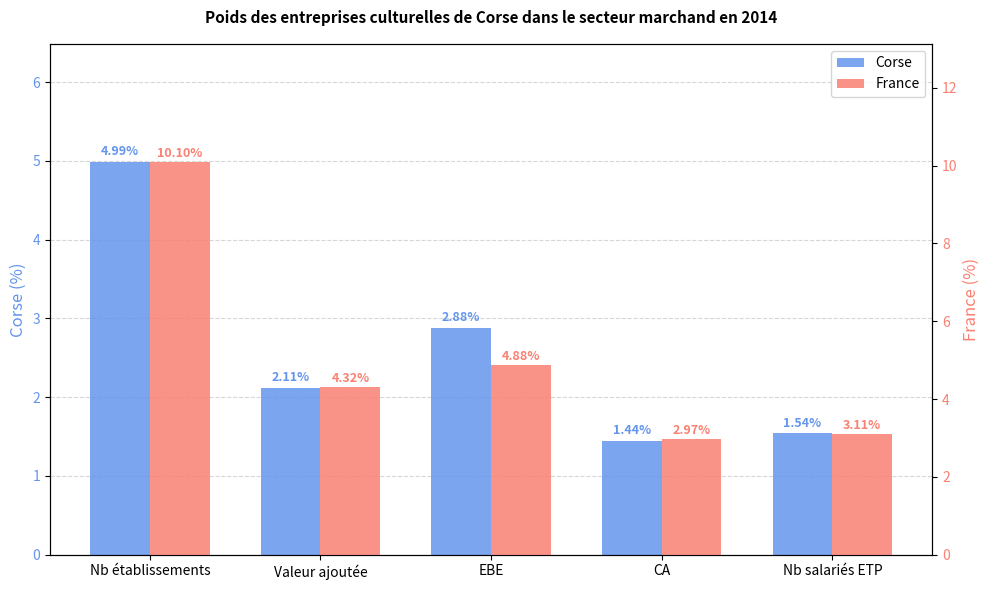

Reading right to left, transcribe all the data shown in this chart.

Corse: 1.5	1.4	2.9	2.1	5.0
France: 3.1	3.0	4.9	4.3	10.1